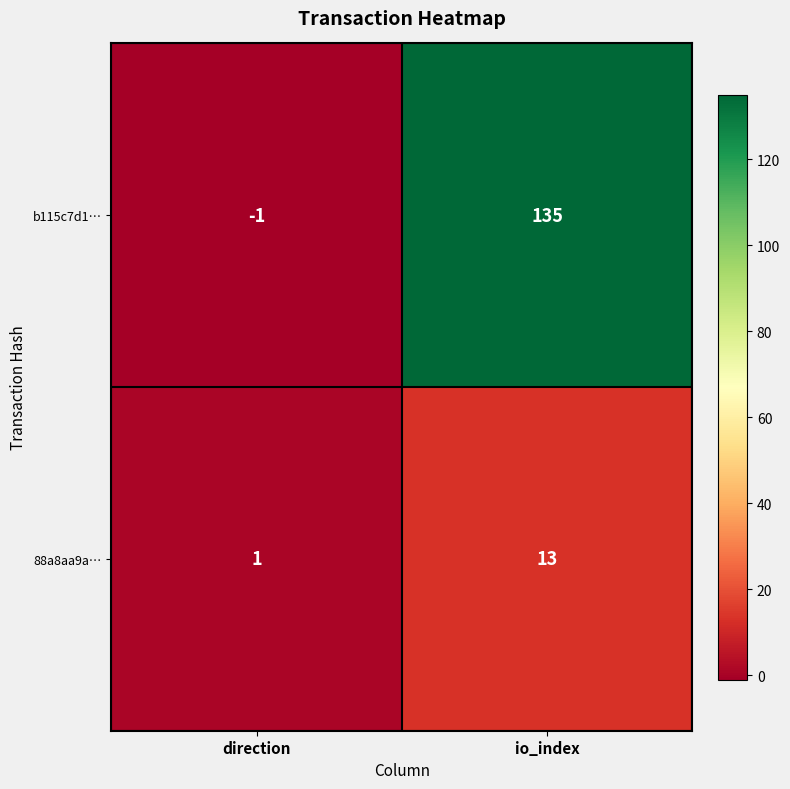

At how many categories does at least one series exceed 71?

1